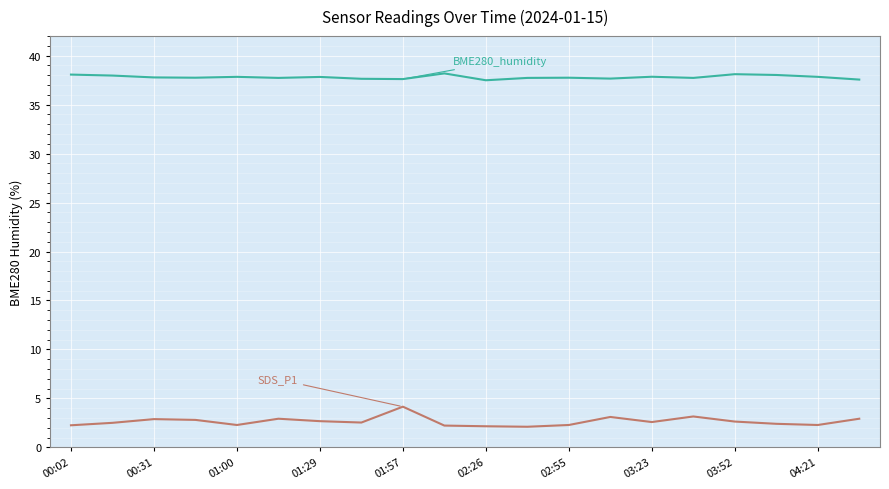

What is the maximum value shown in the chart?

38.2